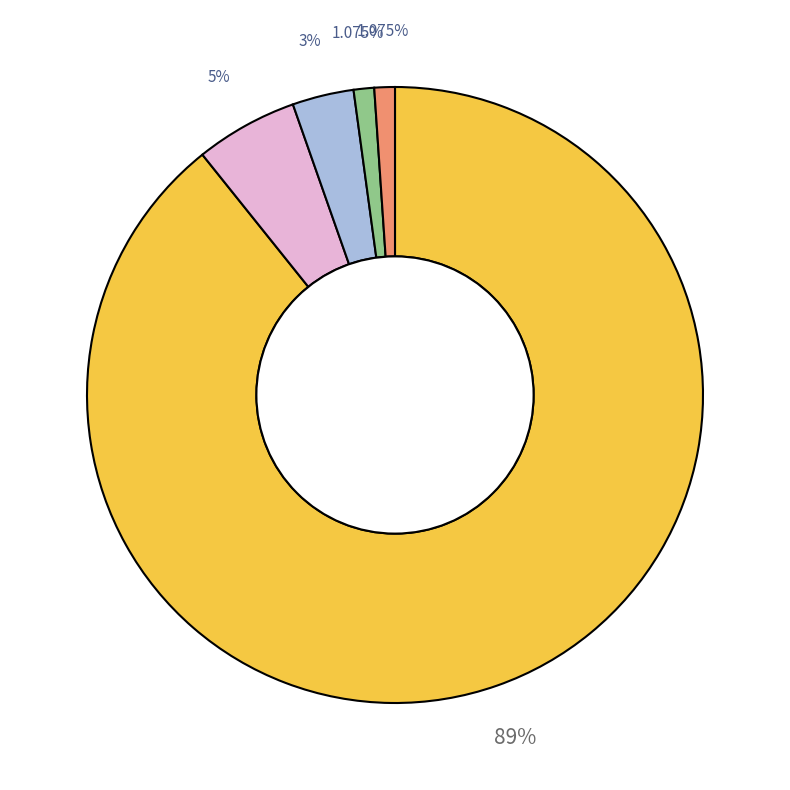

Is there a majority slice in this chart?

Yes